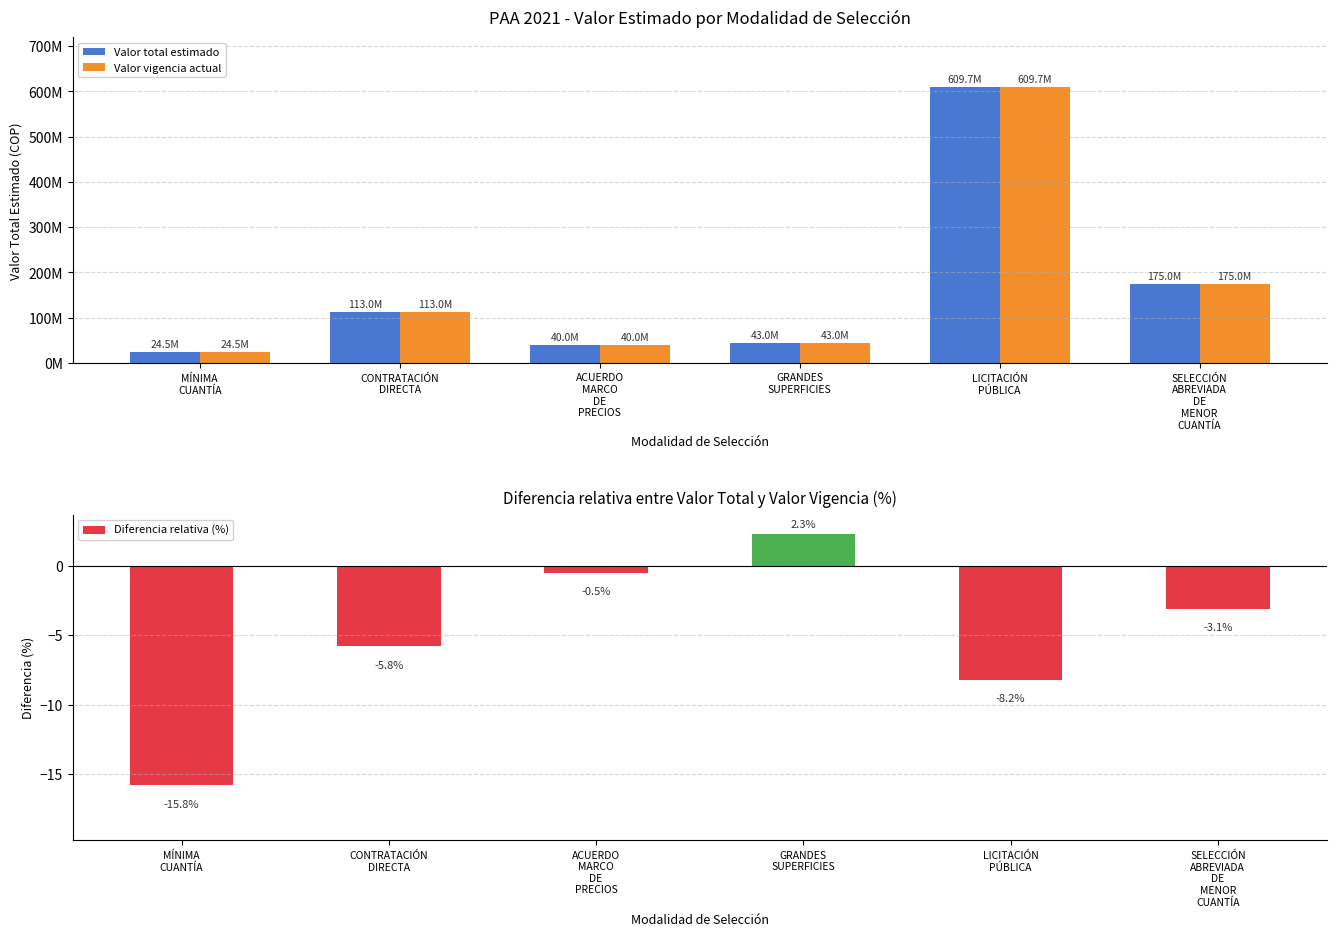

What is the sum of the Valor vigencia actual values at MÍNIMA
CUANTÍA and SELECCIÓN
ABREVIADA
DE
MENOR
CUANTÍA?

199500000.0